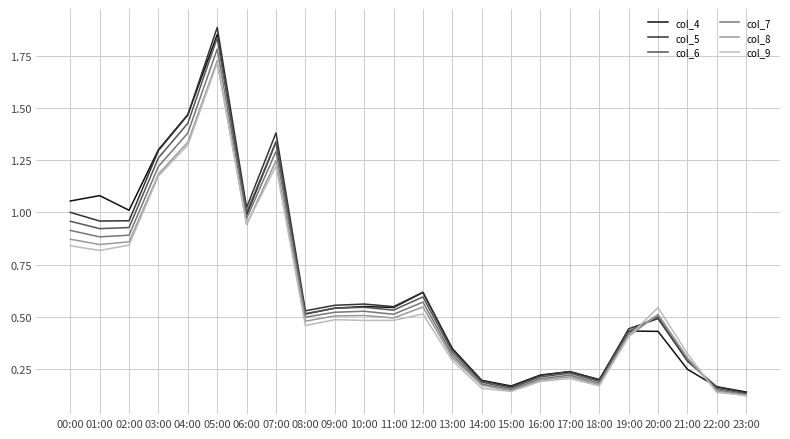

What position from the right is 14:00?

10